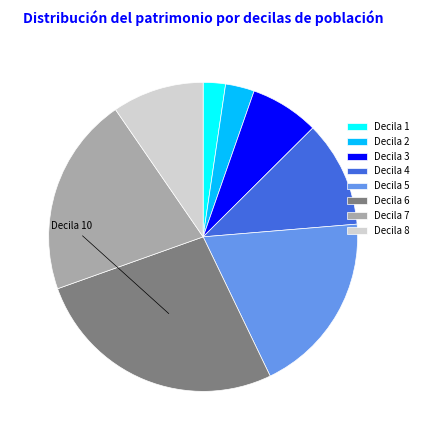

How many slices are in this pie chart?

8